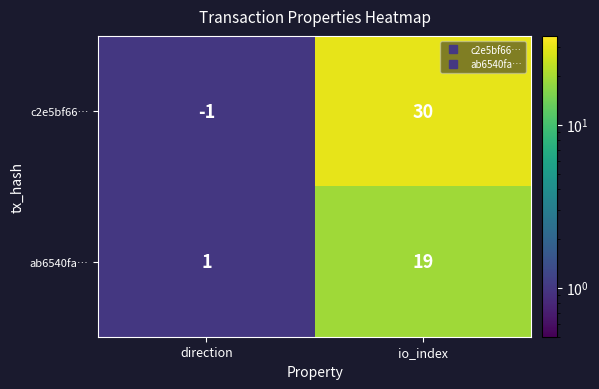

What is the spread (max minus min) of values at io_index?

11